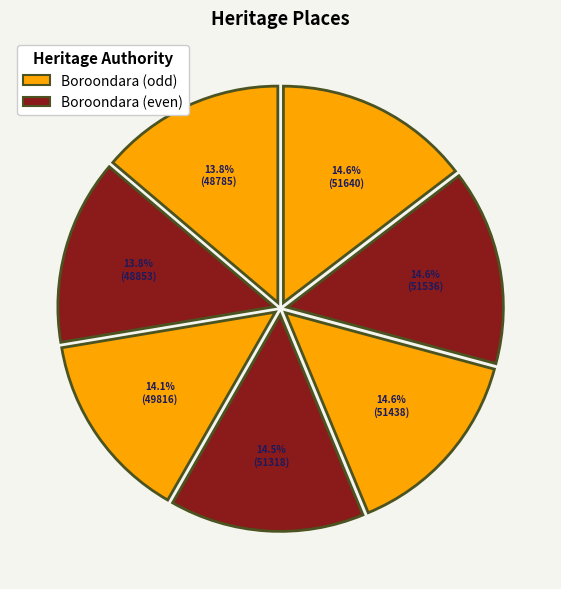

To the nearest percent, what is the average slice percentage?

14%